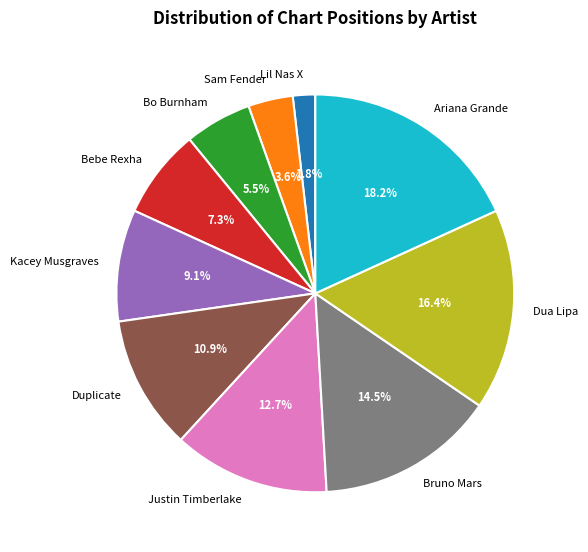

Is Kacey Musgraves the majority of the pie?

No